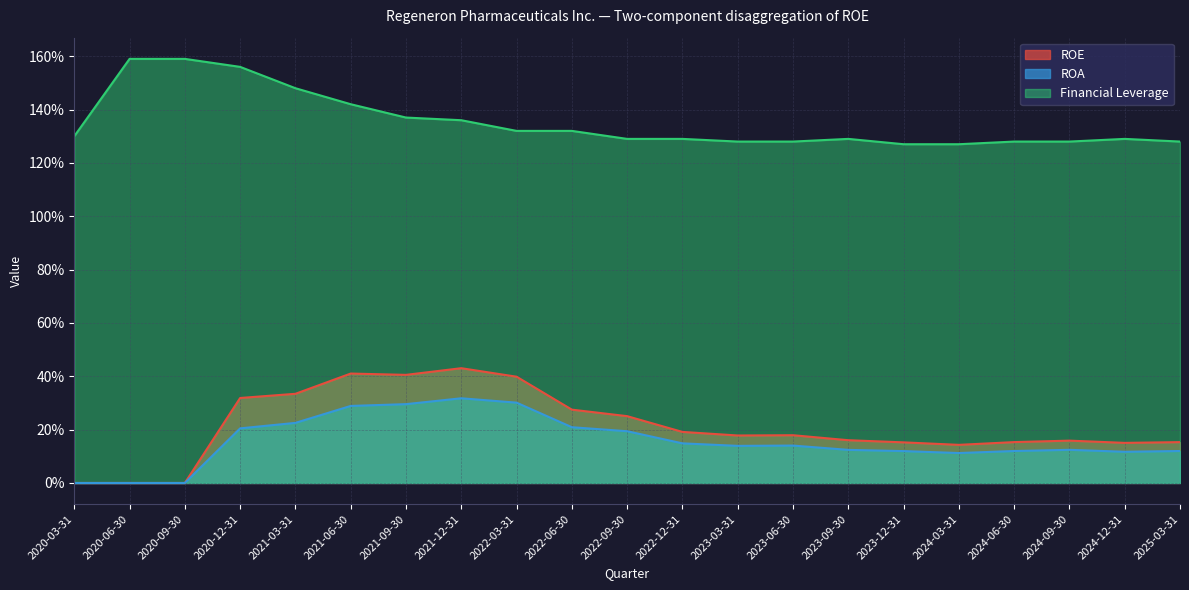

Rank the series by their maximum value, from lowest to highest.

ROA, ROE, Financial Leverage